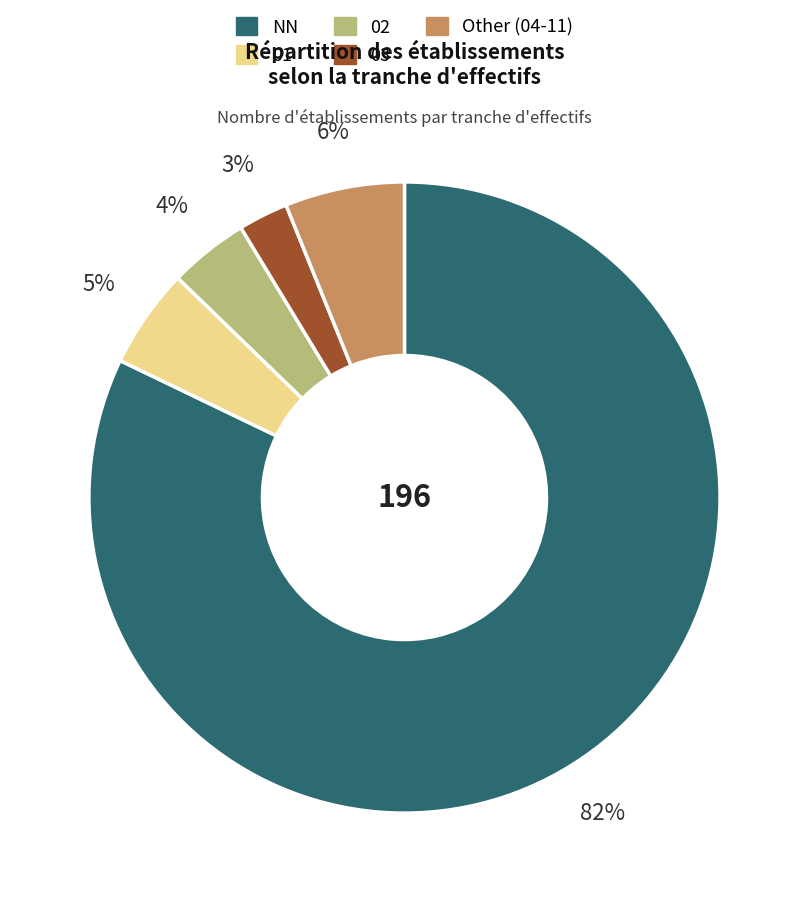

What is the largest slice in the pie chart?

NN